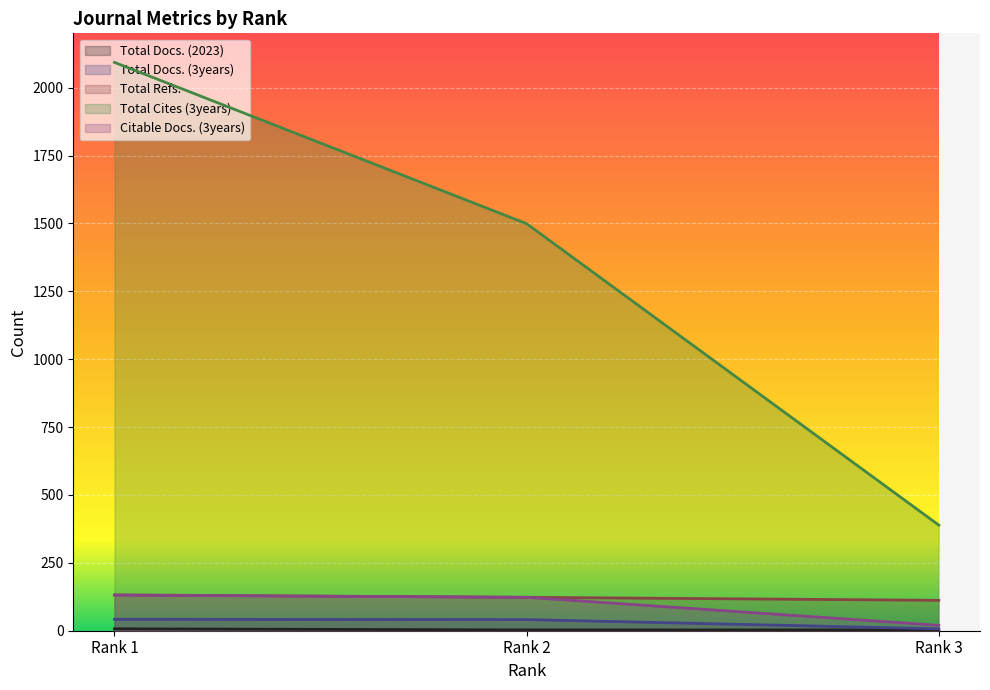

Between Rank 3 and Rank 1, which series saw the biggest shift?

Total Cites (3years)